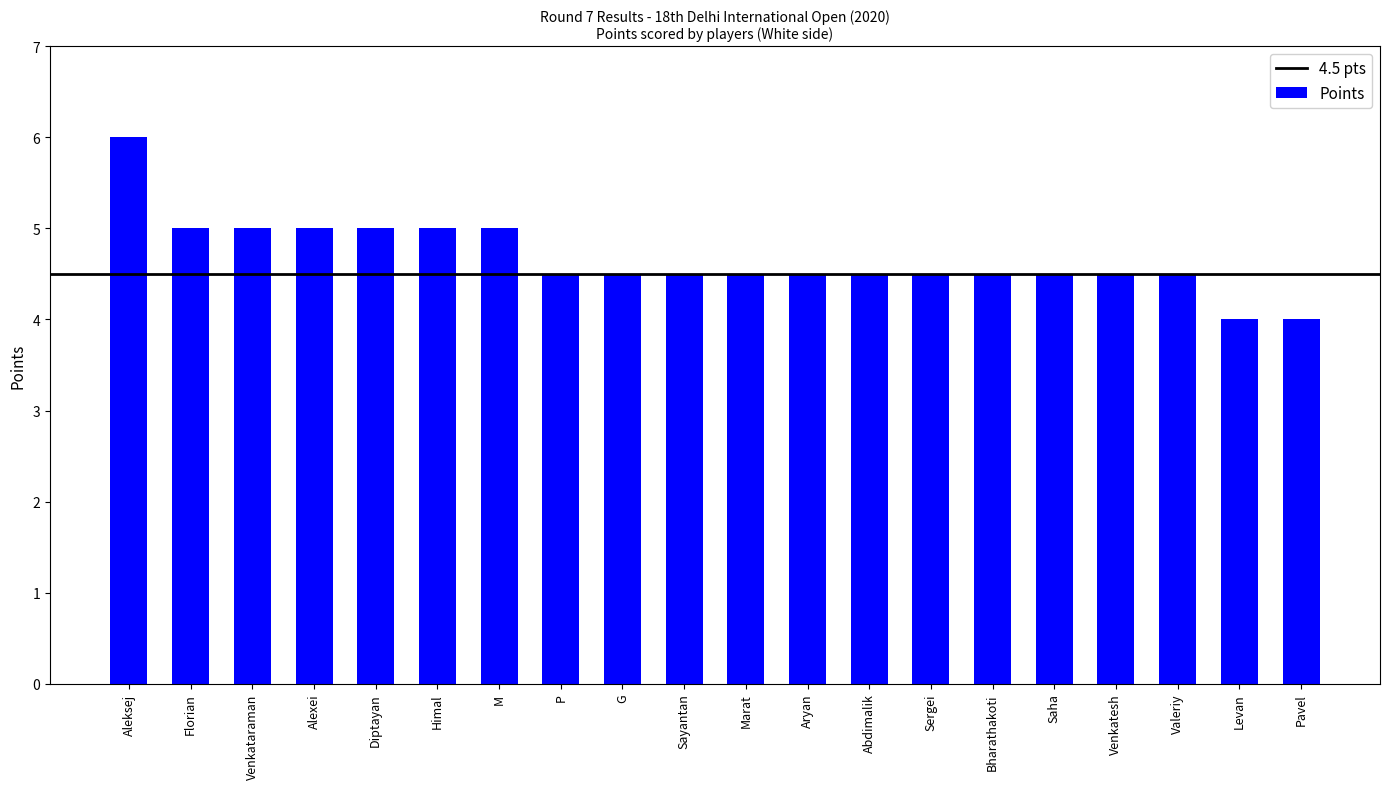

Reading left to right, extract all data points from this chart.

Aleksej=6.0	Florian=5.0	Venkataraman=5.0	Alexei=5.0	Diptayan=5.0	Himal=5.0	M=5.0	P=4.5	G=4.5	Sayantan=4.5	Marat=4.5	Aryan=4.5	Abdimalik=4.5	Sergei=4.5	Bharathakoti=4.5	Saha=4.5	Venkatesh=4.5	Valeriy=4.5	Levan=4.0	Pavel=4.0